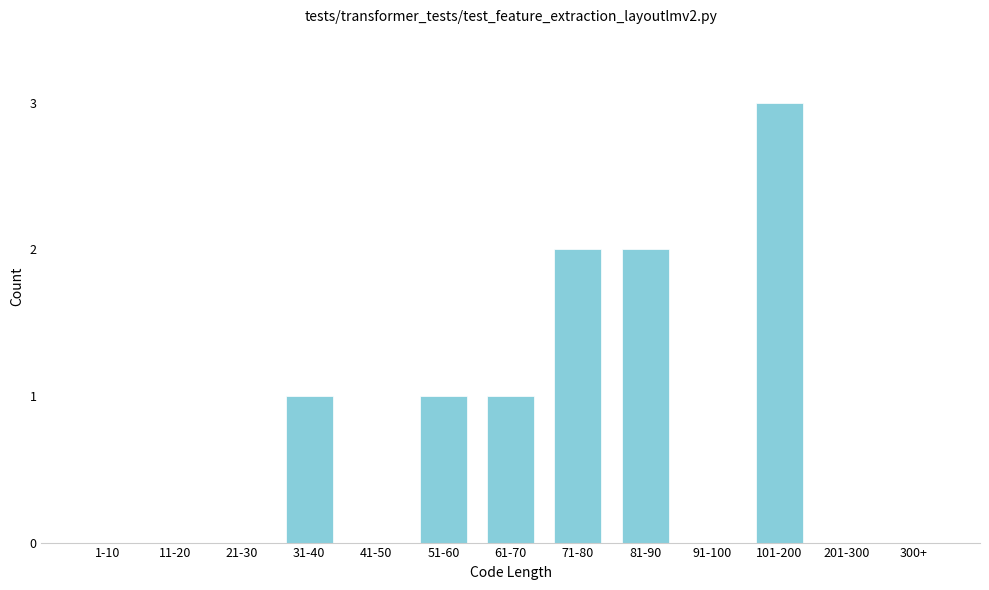

Reading right to left, transcribe all the data shown in this chart.

300+=0	201-300=0	101-200=3	91-100=0	81-90=2	71-80=2	61-70=1	51-60=1	41-50=0	31-40=1	21-30=0	11-20=0	1-10=0